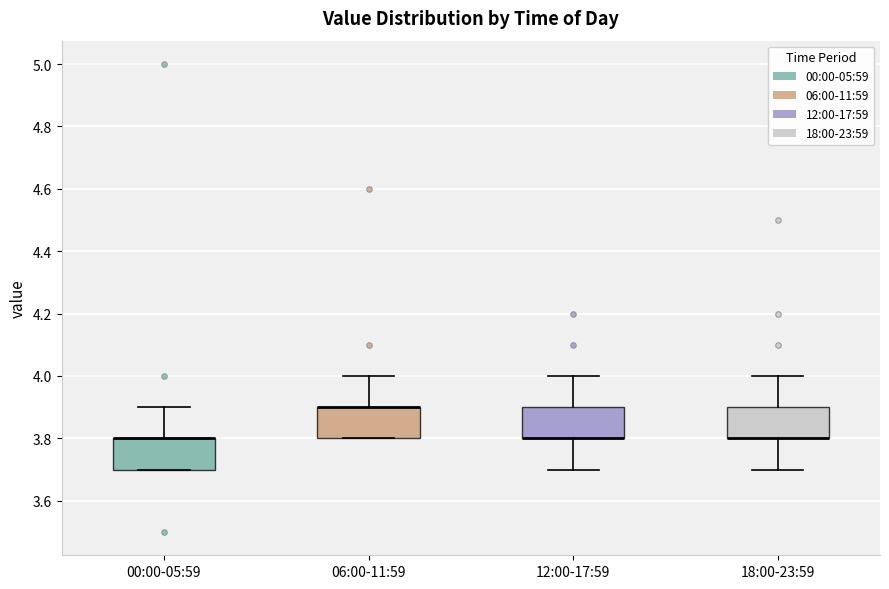

Reading left to right, transcribe this box plot: for each box, give where its median line is, the range the box spans, and where its two whiskers end, as read against the y-axis. The values are not printed on the chart, so give them approximately, as read against the axis.

00:00-05:59: median 3.8 (drawn on the box's upper edge), box 3.7 to 3.8, whiskers 3.7 to 3.9
06:00-11:59: median 3.9 (drawn on the box's upper edge), box 3.8 to 3.9, whiskers 3.8 to 4.0
12:00-17:59: median 3.8 (drawn on the box's lower edge), box 3.8 to 3.9, whiskers 3.7 to 4.0
18:00-23:59: median 3.8 (drawn on the box's lower edge), box 3.8 to 3.9, whiskers 3.7 to 4.0